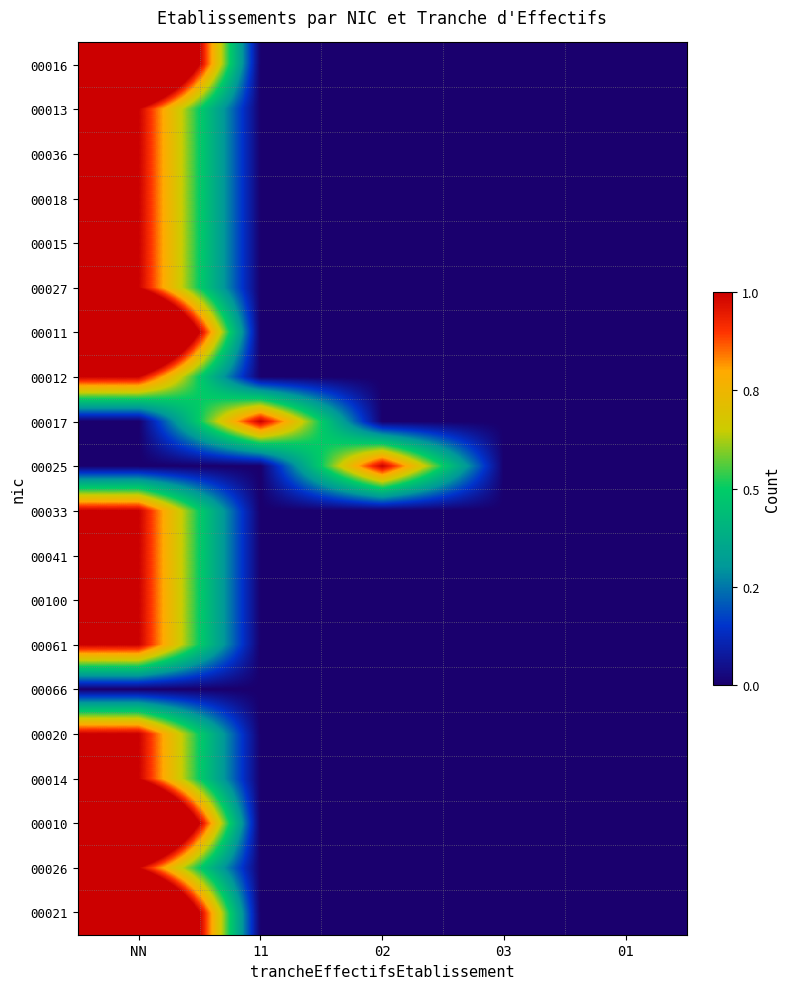

Reading left to right, list all the values displayed in this chart.

00016: NN=2	11=0	02=0	03=0	01=0
00013: NN=1	11=0	02=0	03=0	01=0
00036: NN=1	11=0	02=0	03=0	01=0
00018: NN=1	11=0	02=0	03=0	01=0
00015: NN=1	11=0	02=0	03=0	01=0
00027: NN=1	11=0	02=0	03=0	01=0
00011: NN=2	11=0	02=0	03=0	01=0
00012: NN=1	11=0	02=0	03=0	01=0
00017: NN=0	11=1	02=0	03=0	01=0
00025: NN=0	11=0	02=1	03=0	01=0
00033: NN=1	11=0	02=0	03=0	01=0
00041: NN=1	11=0	02=0	03=0	01=0
00100: NN=1	11=0	02=0	03=0	01=0
00061: NN=1	11=0	02=0	03=0	01=0
00066: NN=0	11=0	02=0	03=0	01=0
00020: NN=1	11=0	02=0	03=0	01=0
00014: NN=1	11=0	02=0	03=0	01=0
00010: NN=2	11=0	02=0	03=0	01=0
00026: NN=1	11=0	02=0	03=0	01=0
00021: NN=2	11=0	02=0	03=0	01=0